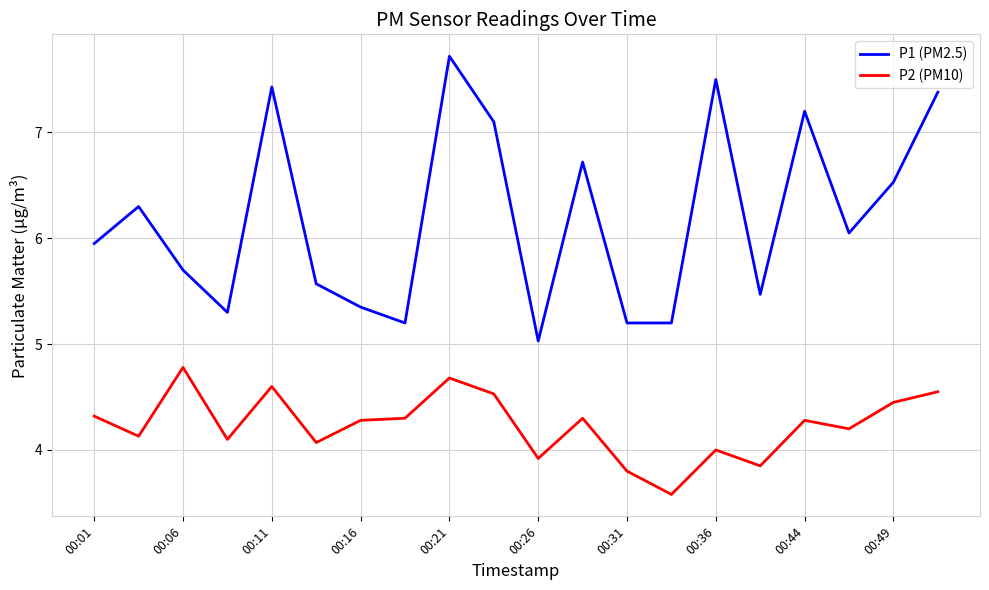

How many interior local peaks does the P1 (PM2.5) series have?

6